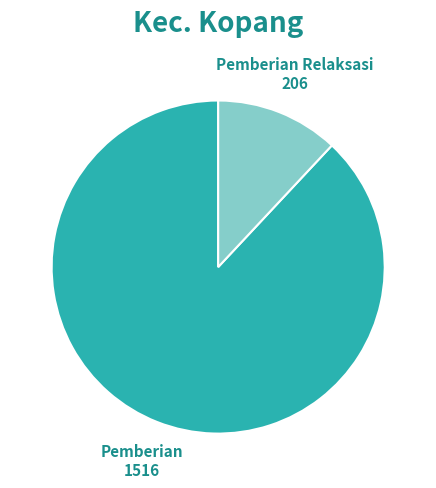

Is there any slice that represents more than half of the pie?

Yes